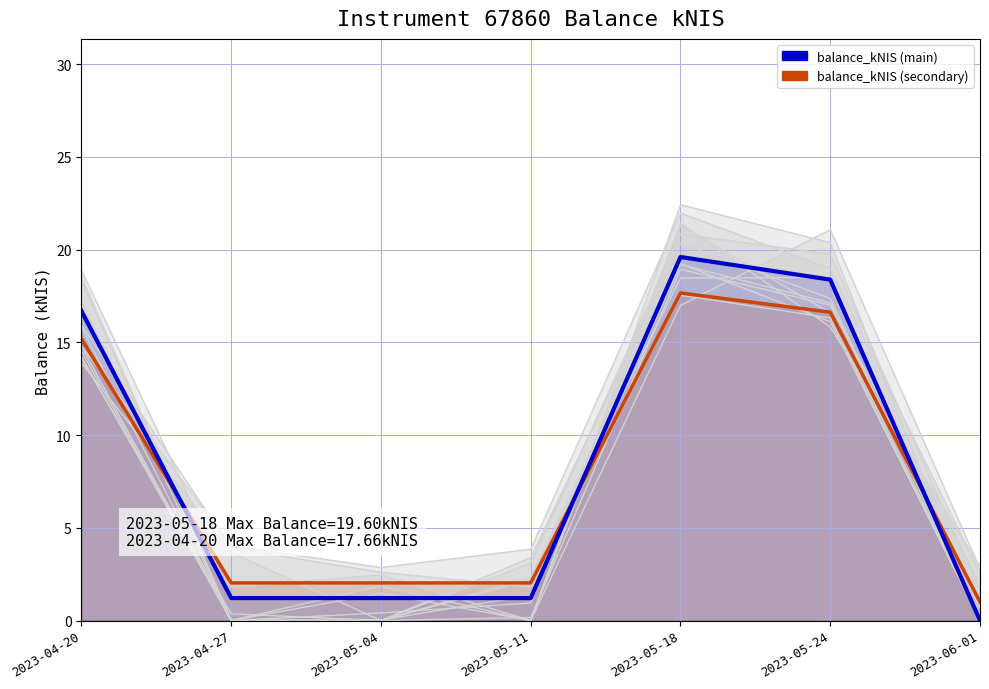

Reading left to right, what are all the values shown in this chart?

2023-04-20=15.2	2023-04-27=2.0	2023-05-04=2.0	2023-05-11=2.0	2023-05-18=17.7	2023-05-24=16.6	2023-06-01=1.0